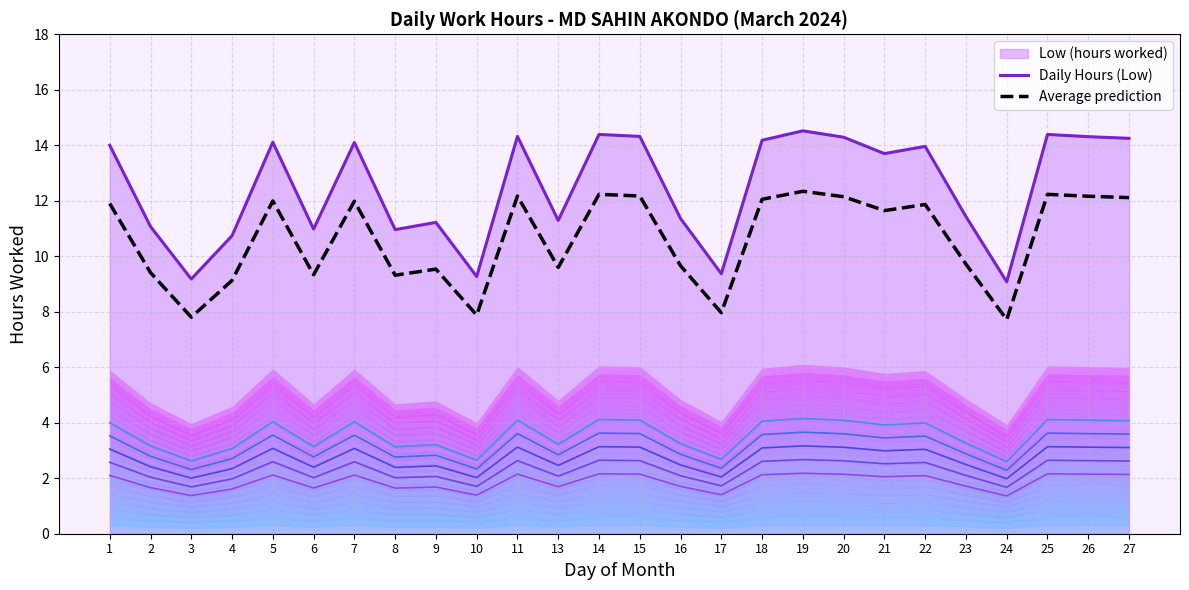

Reading left to right, what are all the values shown in this chart?

Daily Hours (Low): 14.0	11.1	9.2	10.7	14.1	11.0	14.1	11.0	11.2	9.3	14.3	11.3	14.4	14.3	11.4	9.4	14.2	14.5	14.3	13.7	14.0	11.4	9.1	14.4	14.3	14.2
Average prediction: 11.9	9.4	7.8	9.1	12.0	9.3	12.0	9.3	9.5	7.9	12.2	9.6	12.2	12.2	9.7	8.0	12.1	12.3	12.1	11.6	11.9	9.7	7.7	12.2	12.2	12.1